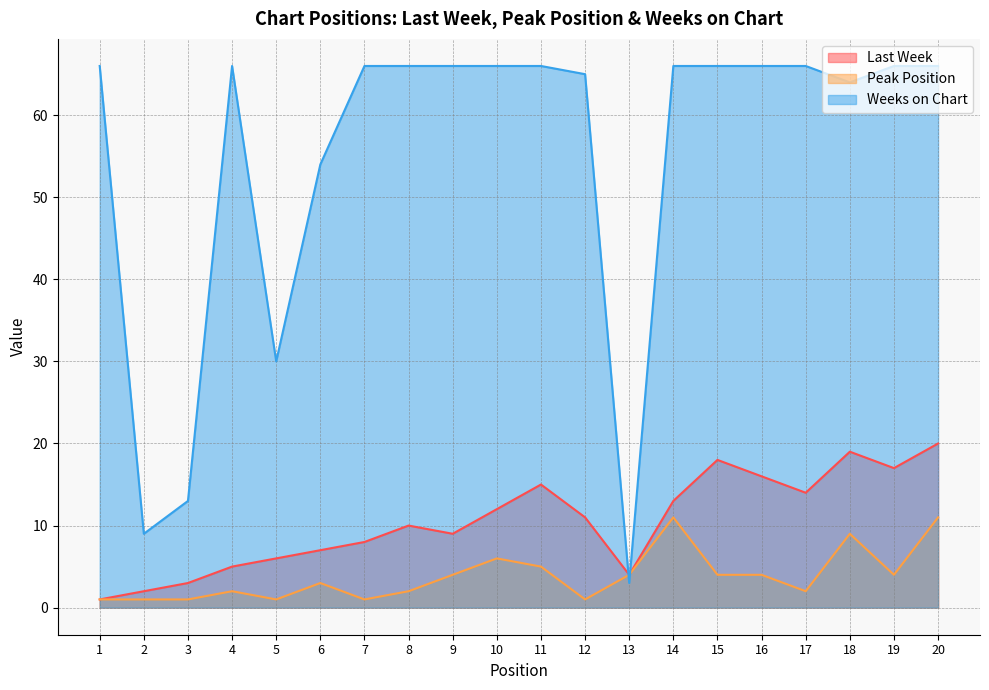

Reading left to right, transcribe all the data shown in this chart.

Last Week: 1=1	2=2	3=3	4=5	5=6	6=7	7=8	8=10	9=9	10=12	11=15	12=11	13=4	14=13	15=18	16=16	17=14	18=19	19=17	20=20
Peak Position: 1=1	2=1	3=1	4=2	5=1	6=3	7=1	8=2	9=4	10=6	11=5	12=1	13=4	14=11	15=4	16=4	17=2	18=9	19=4	20=11
Weeks on Chart: 1=66	2=9	3=13	4=66	5=30	6=54	7=66	8=66	9=66	10=66	11=66	12=65	13=3	14=66	15=66	16=66	17=66	18=64	19=66	20=66